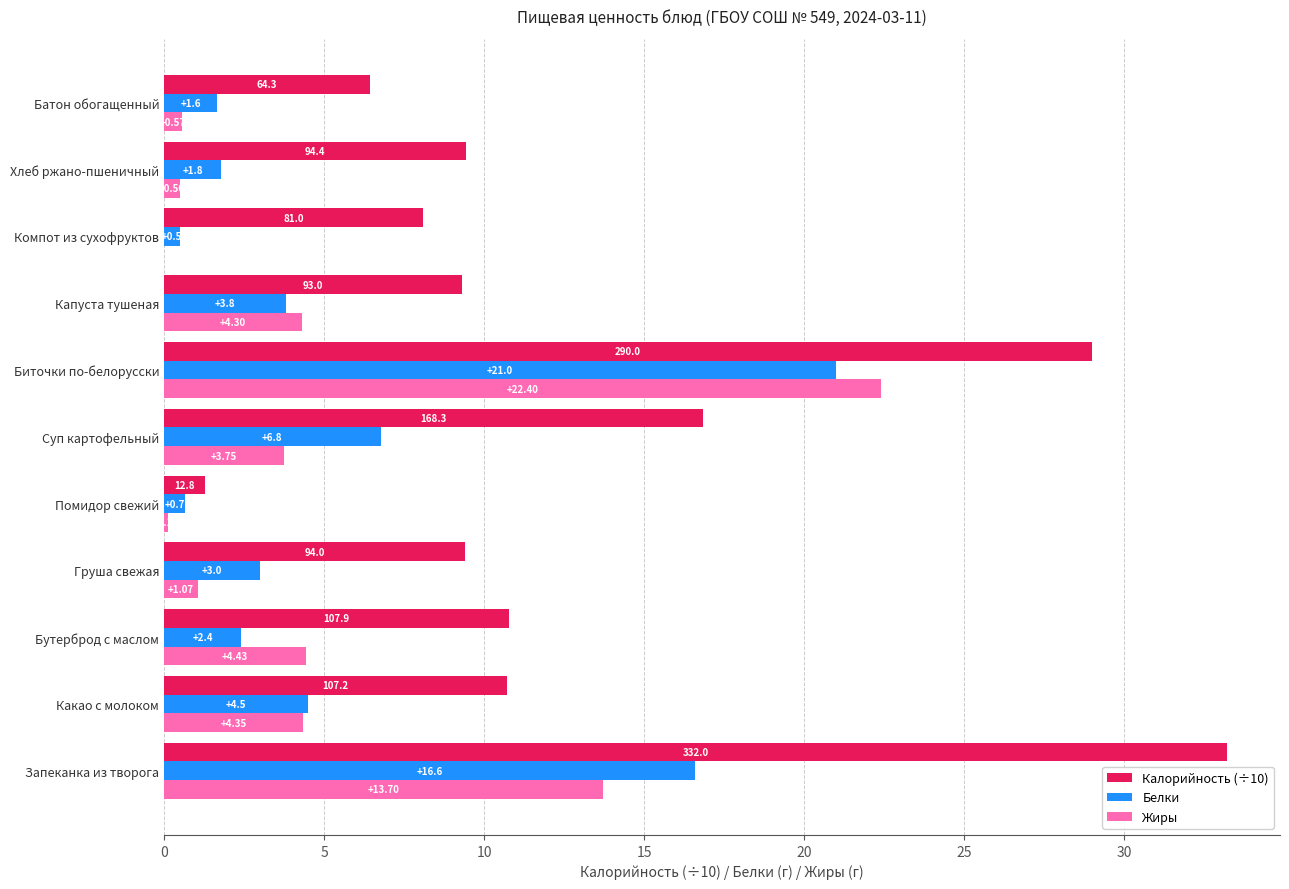

At which category is the sum across all series the highest?

Биточки по-белорусски